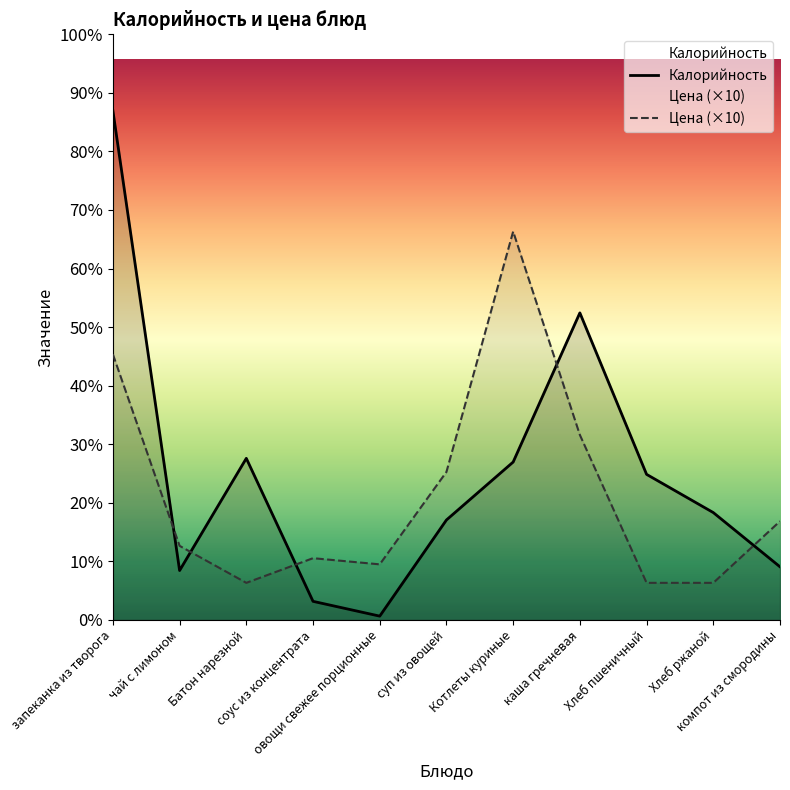

True or false: Цена (×10) has more than 0 interior local peaks.

True